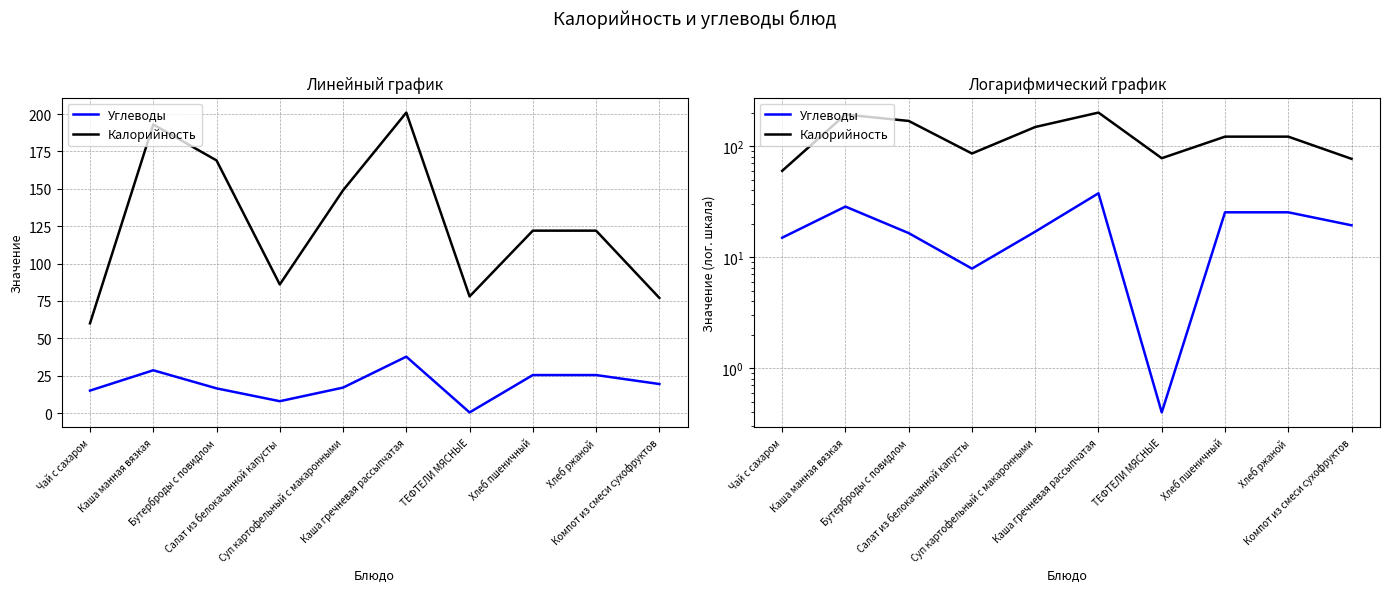

Where is Калорийность nearest to the value 130?

Хлеб пшеничный